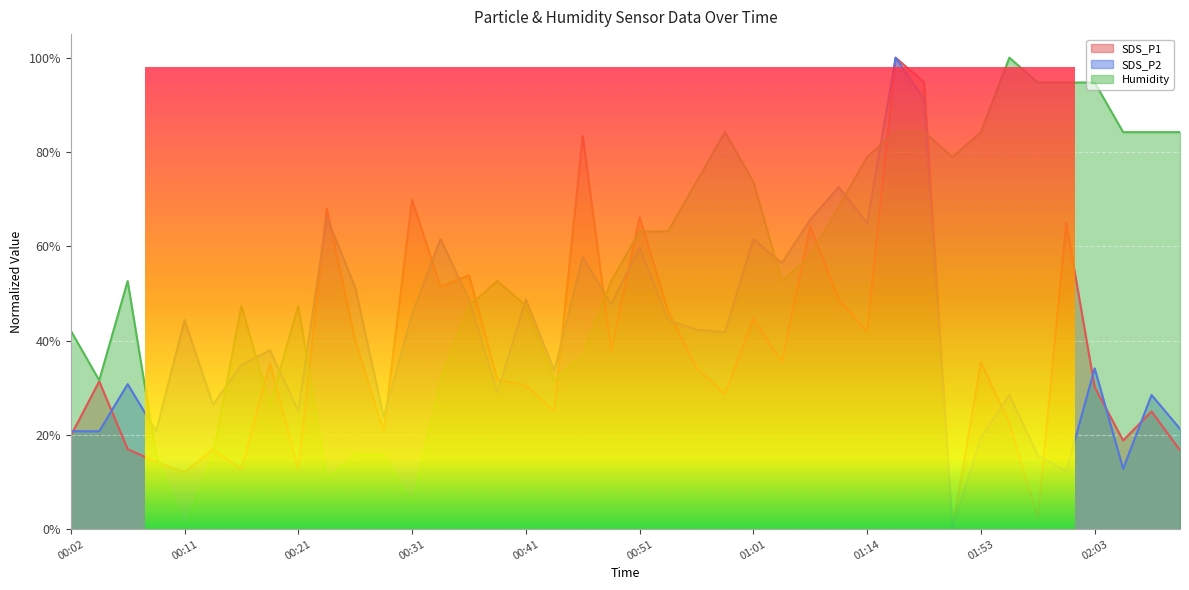

Does the chart display data point markers on the line(s)?

No